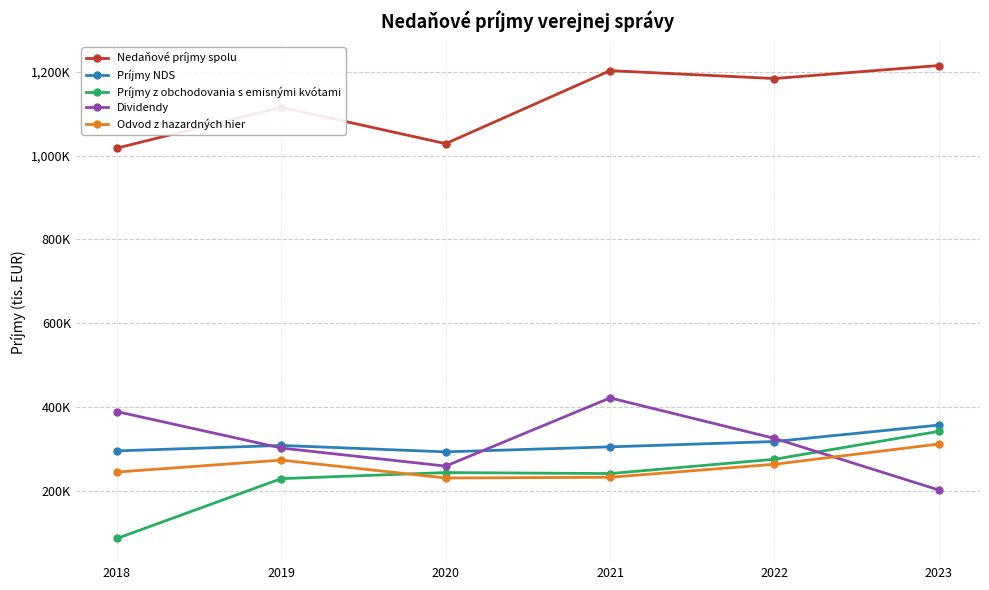

Which series ends up on top after the final intersection of Príjmy z obchodovania s emisnými kvótami and Dividendy?

Príjmy z obchodovania s emisnými kvótami